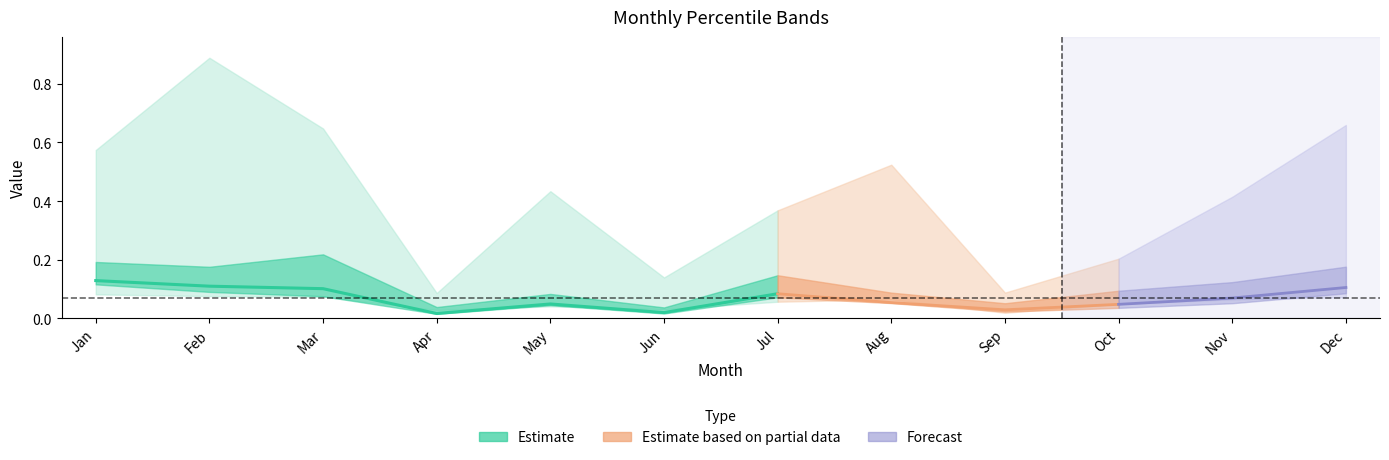

Is it true that pct50 equals 0.1 at Aug?

True